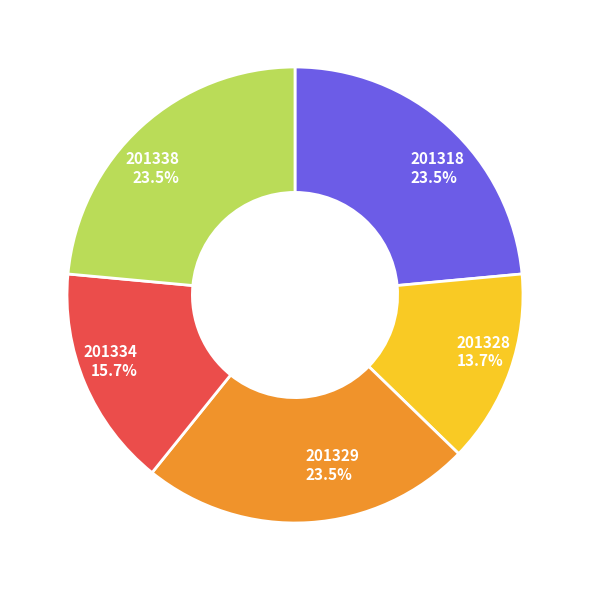

What percentage is NOT represented by 201334?

84.3%